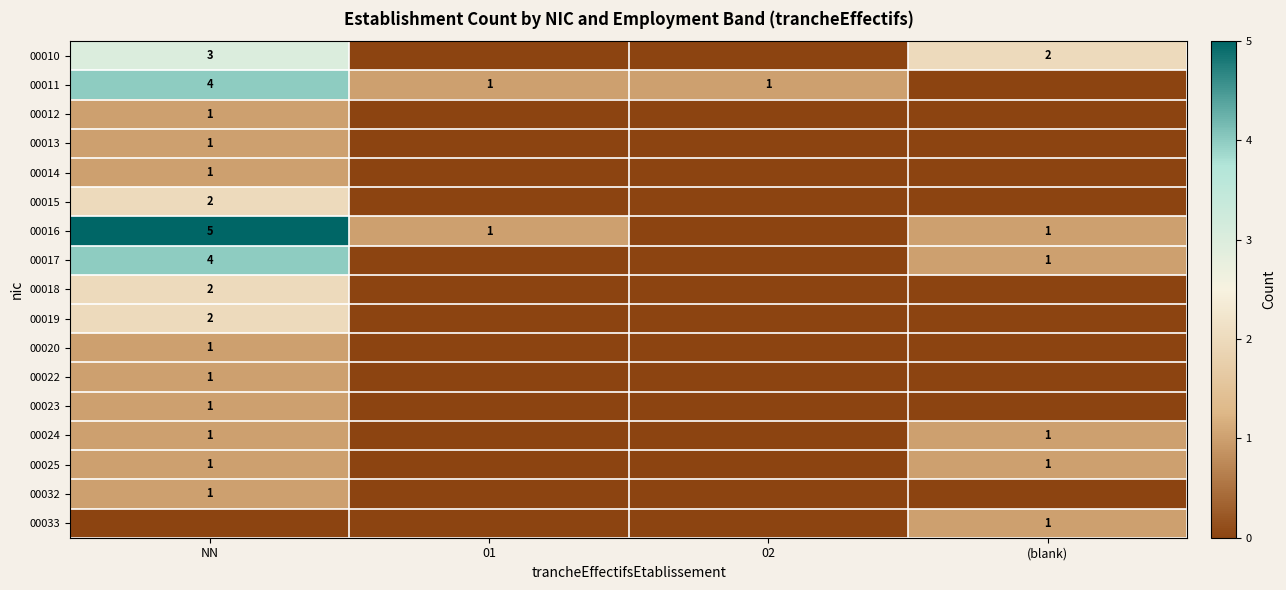

The 00010 series shows 1 at (blank). True or false?

False